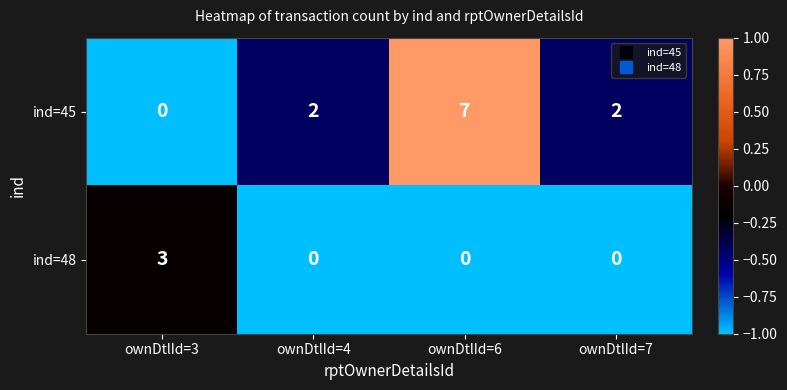

What is the approximate value of ind=48 at ownDtlId=3?

3